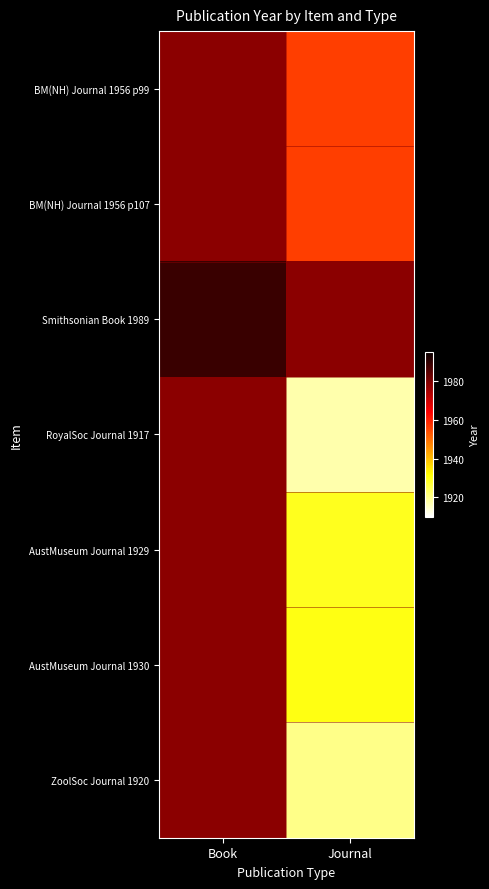

Rank the categories by AustMuseum Journal 1929 value from highest to lowest.

Book, Journal